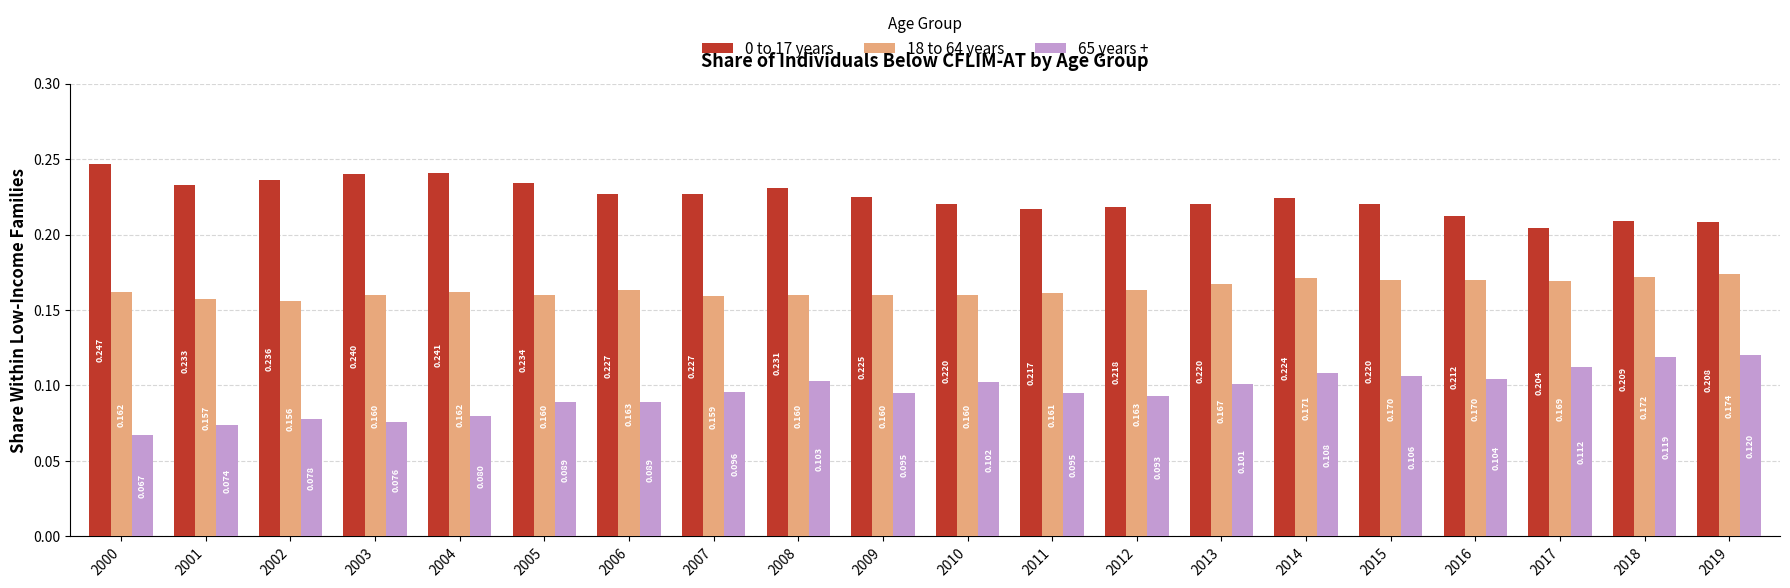

How many series are shown in this chart?

3